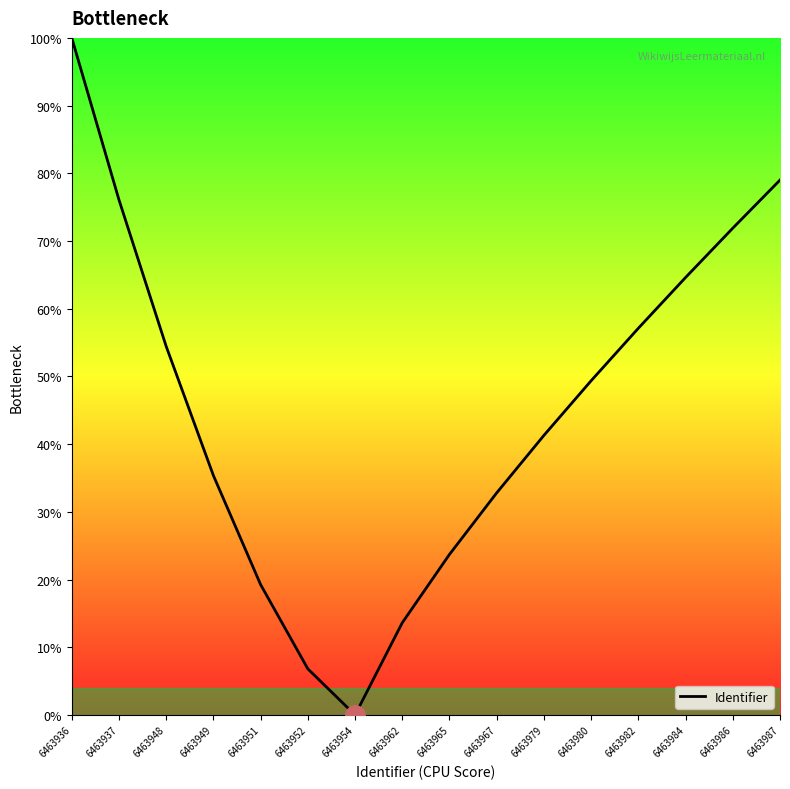

What is the greatest value displayed?

100.0